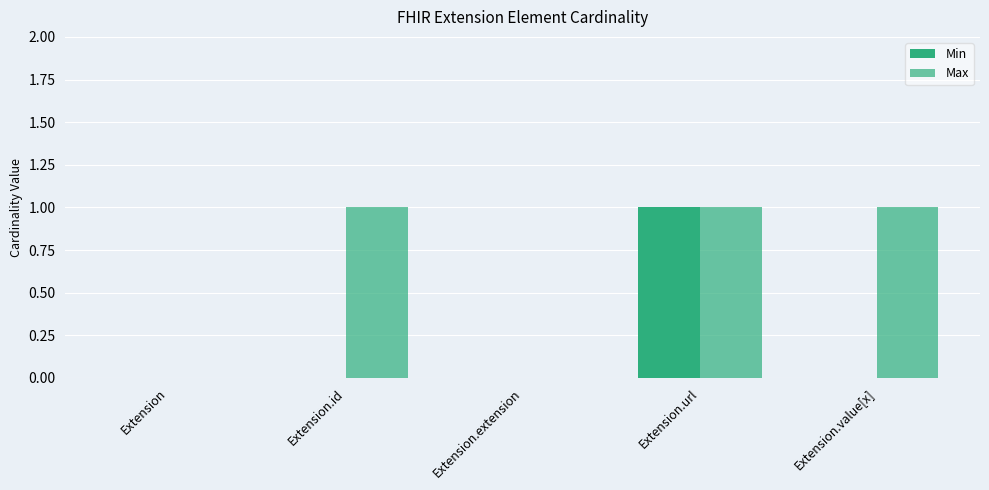

At how many categories does at least one series exceed 0?

3